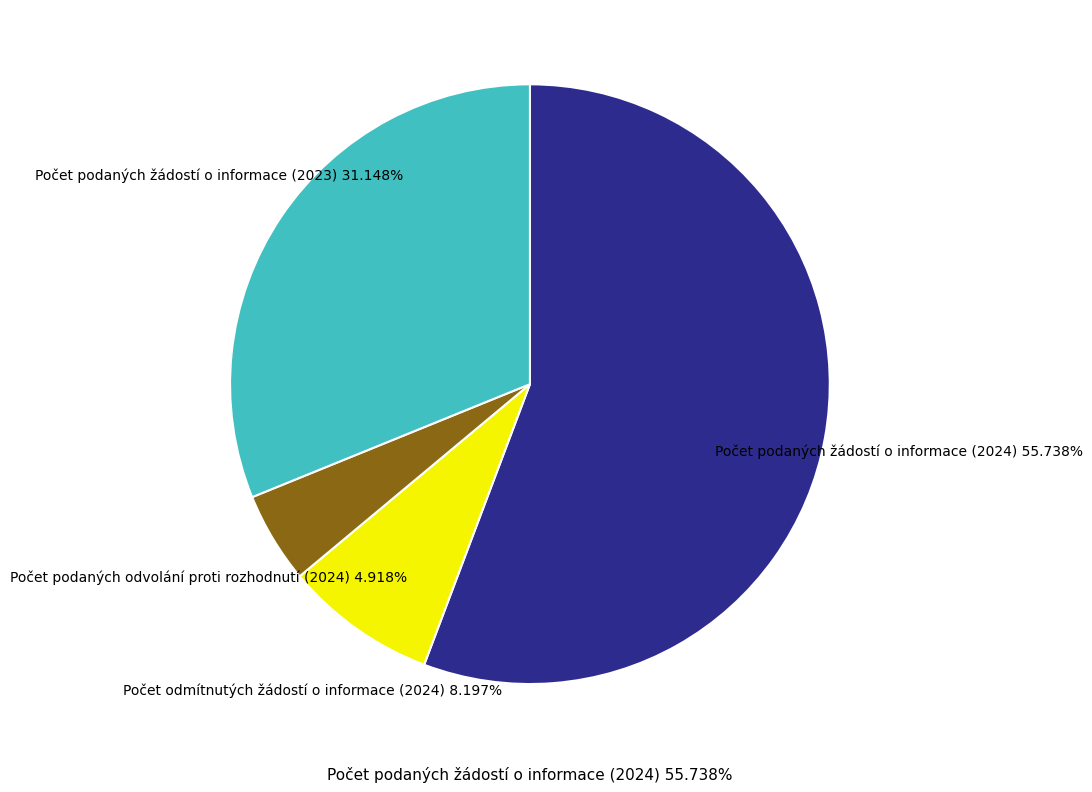

To the nearest percent, what is the difference between the Počet podaných žádostí o informace (2023) and Počet podaných žádostí o informace (2024) slice percentages?

25%